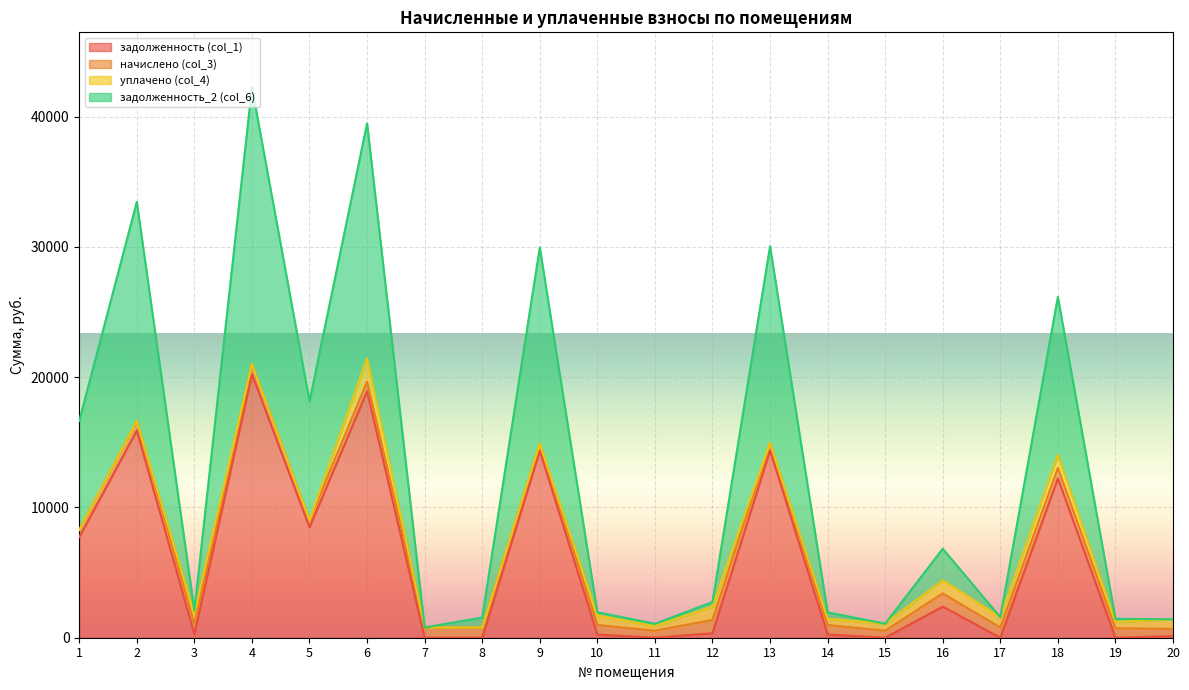

Is it true that задолженность_2 (col_6) equals 1549.2 at 8?

True